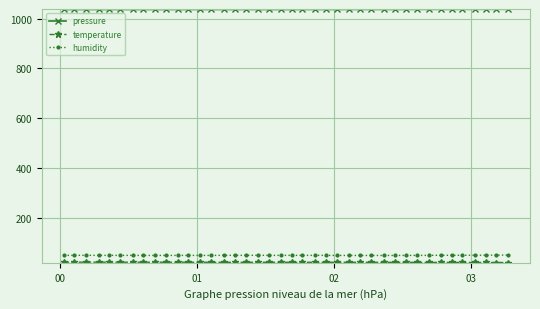

Which series has the largest total across all categories?

pressure